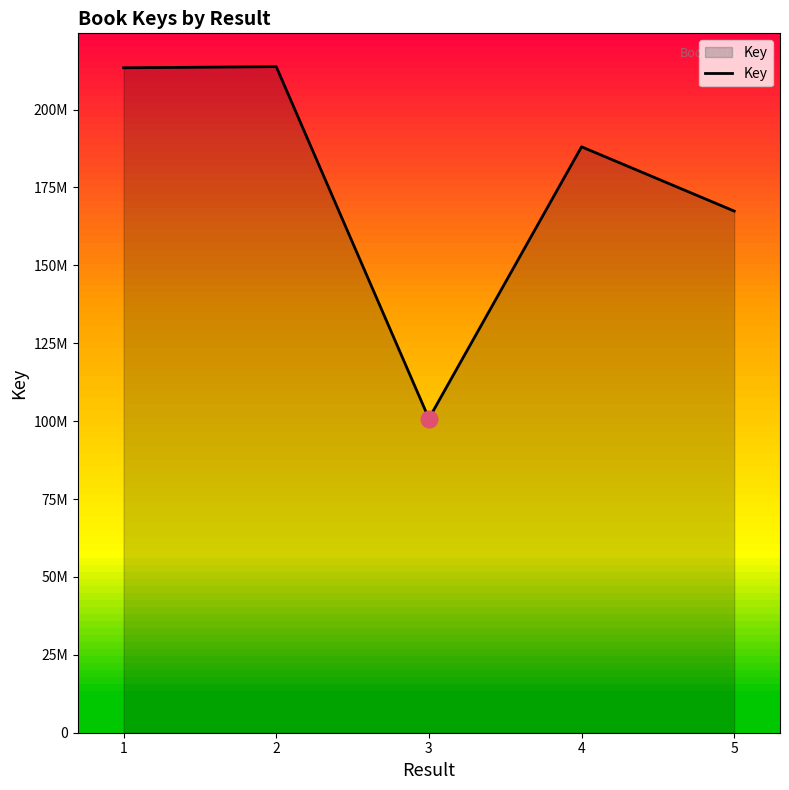

At which label does the data first exceed 188049822?

1